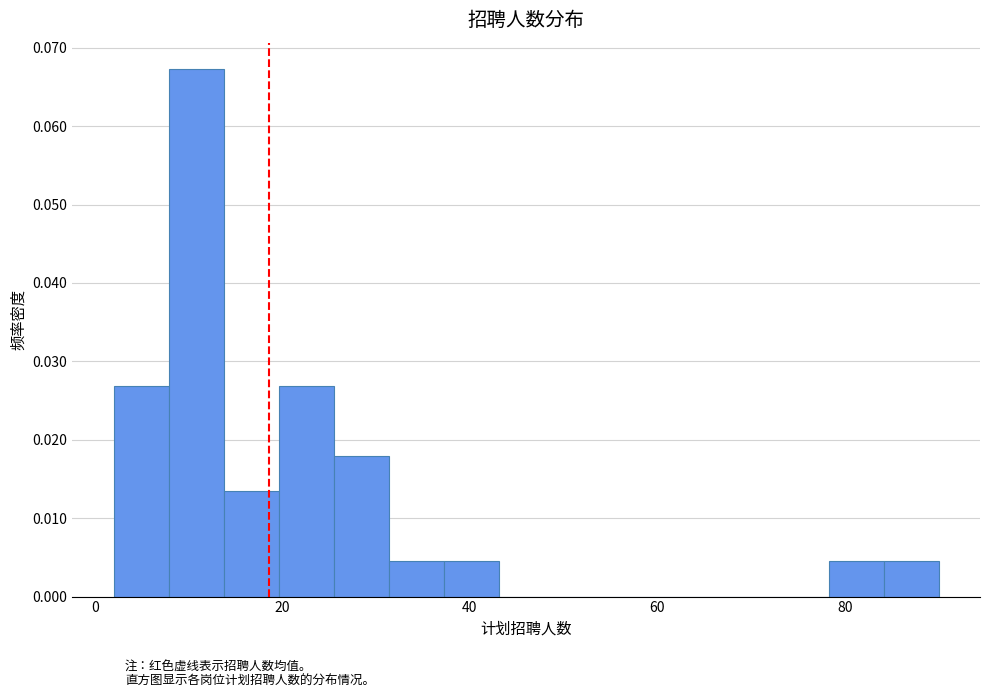

Around what value on the x-axis is the tallest bar? Give the approximate position of its centre, as read against the axis.

10